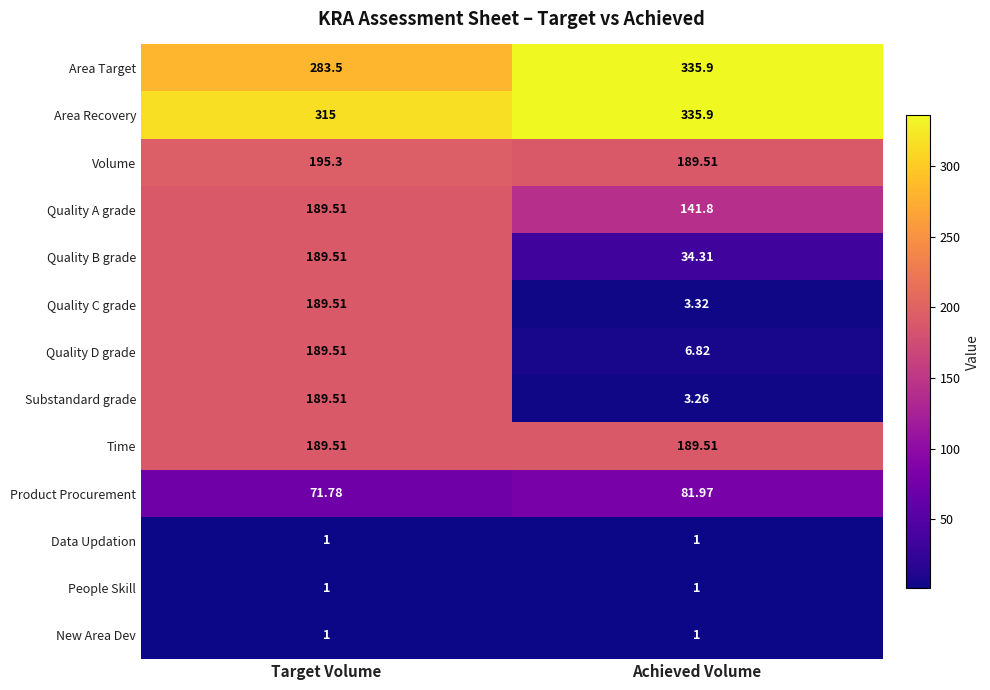

How many categories are shown in the chart?

2